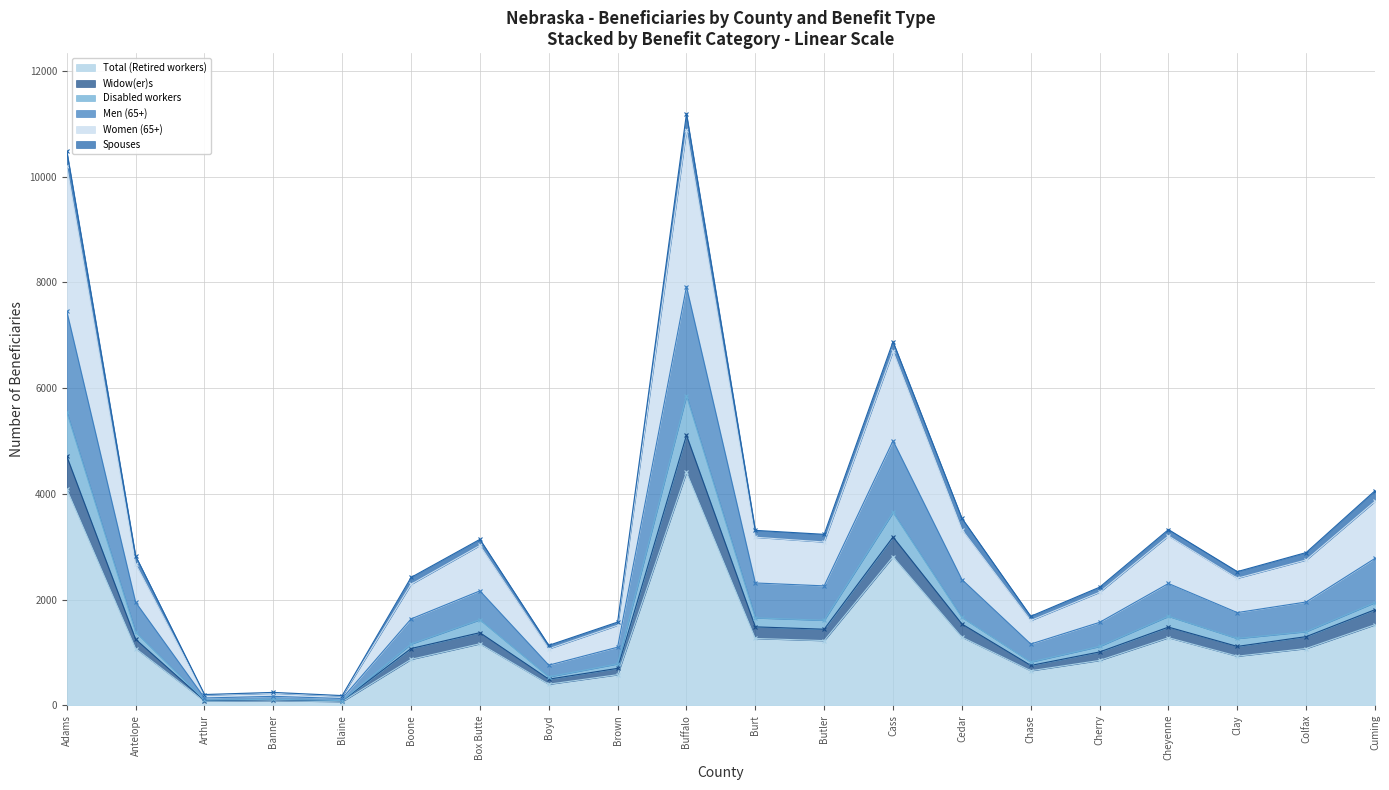

What is the minimum value shown in the chart?

70